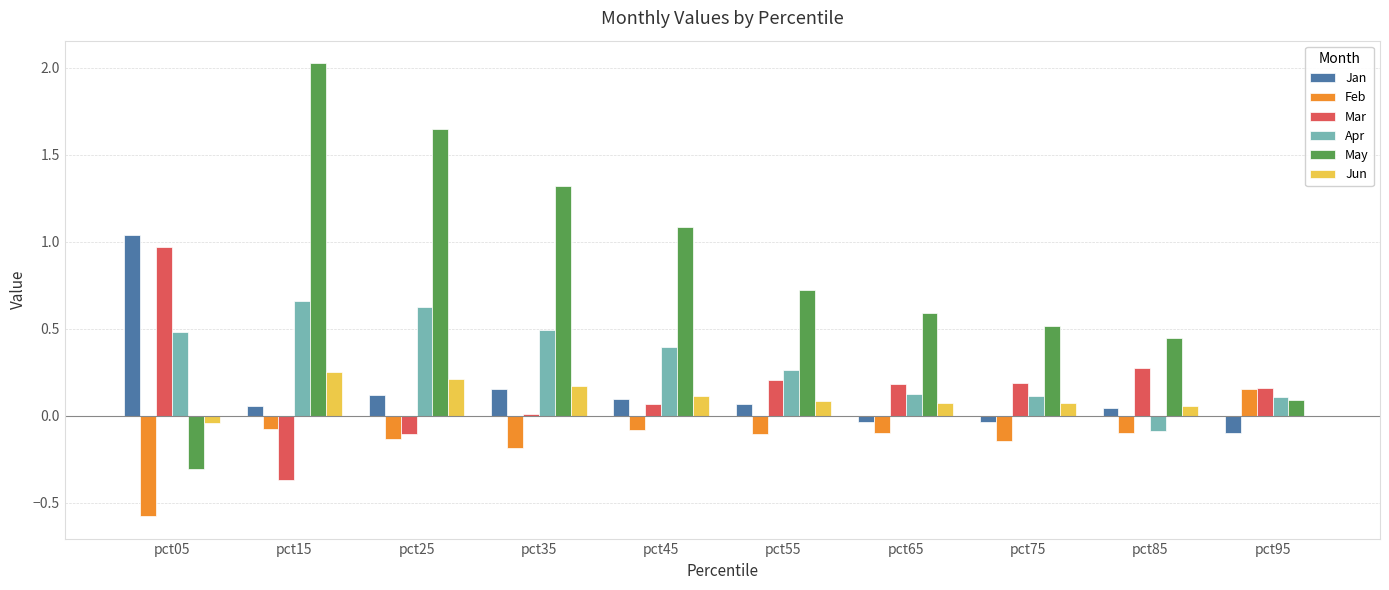

Which series has the widest spread of values?

May